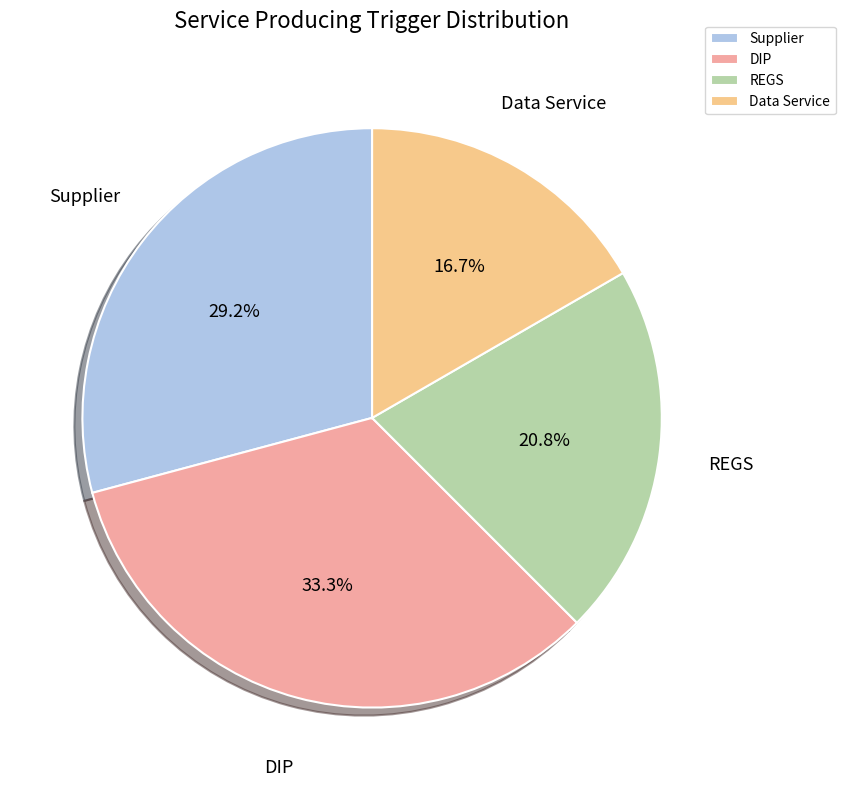

How many segments does this pie chart have?

4